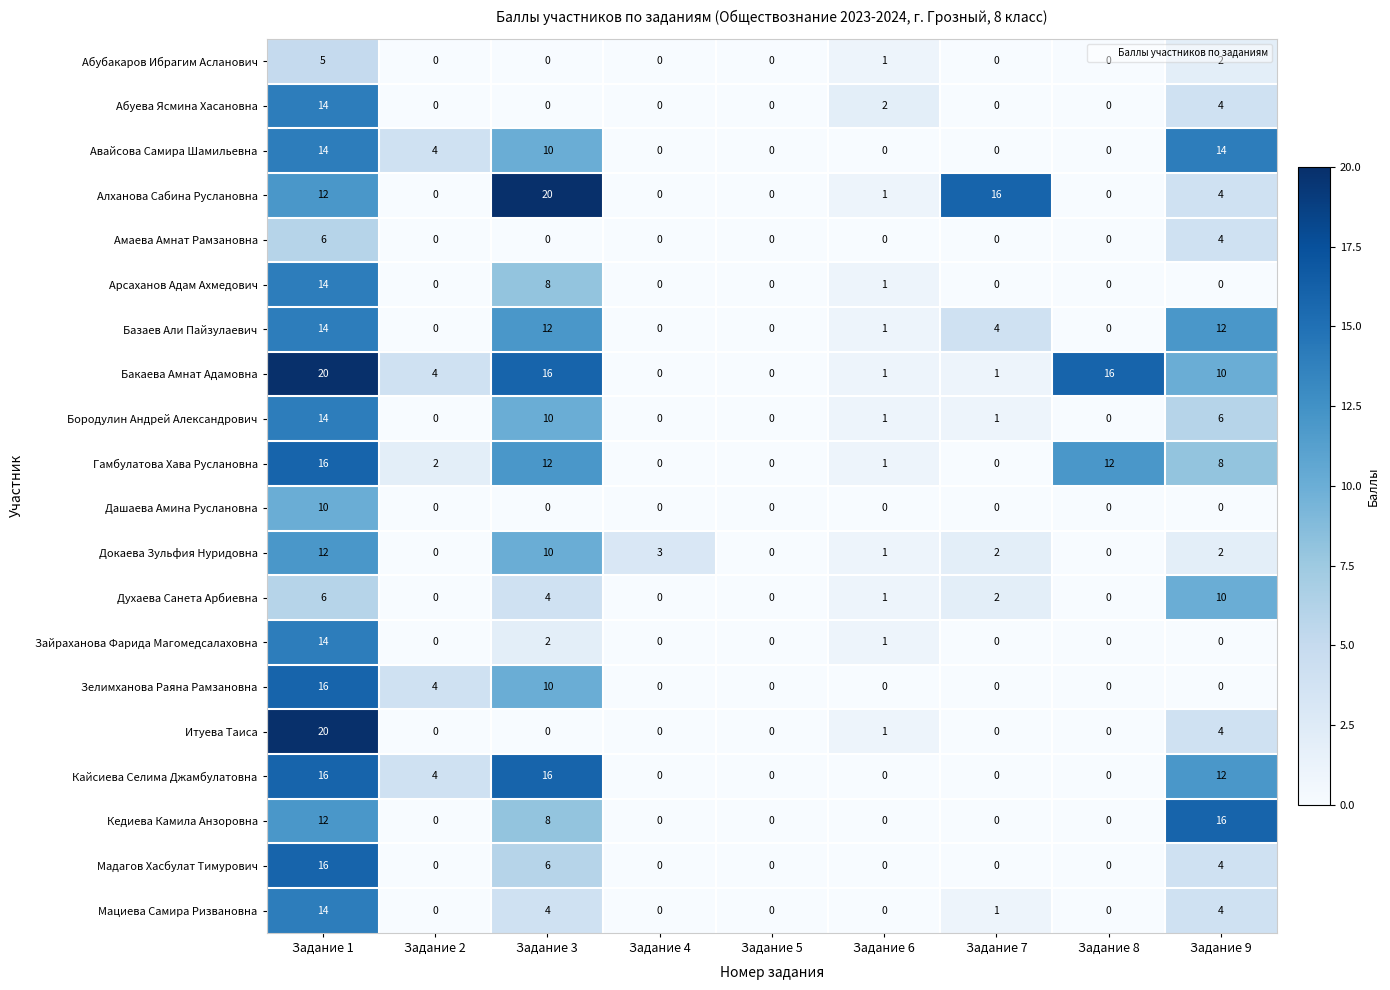

What is the greatest value displayed?

20